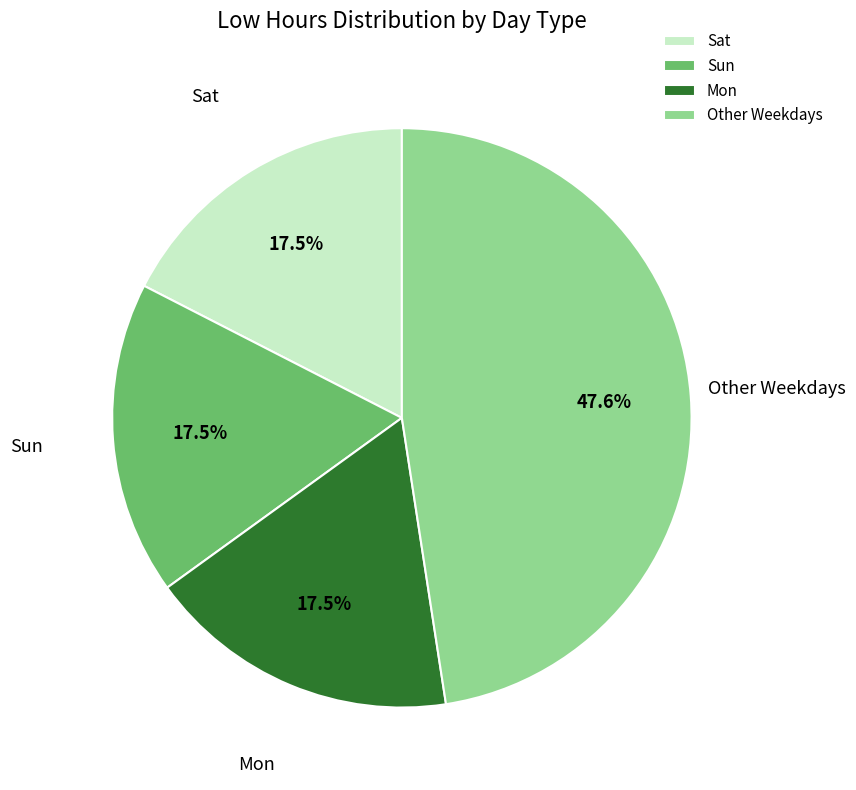

How many segments does this pie chart have?

4